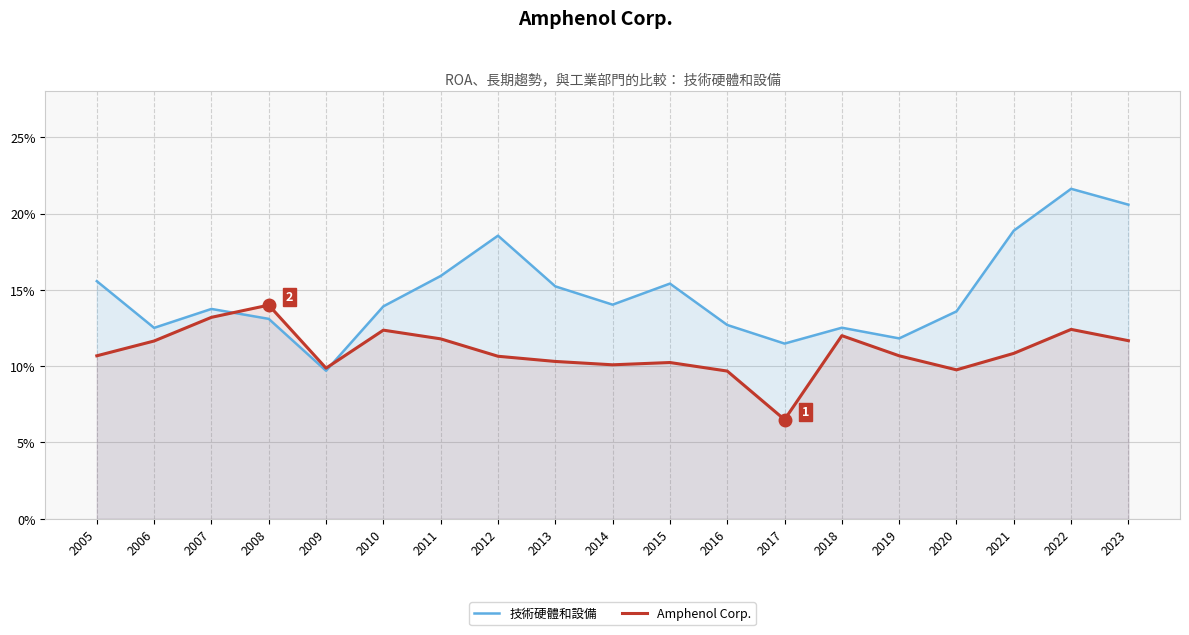

At which category does the chart reach its minimum across all series?

2017